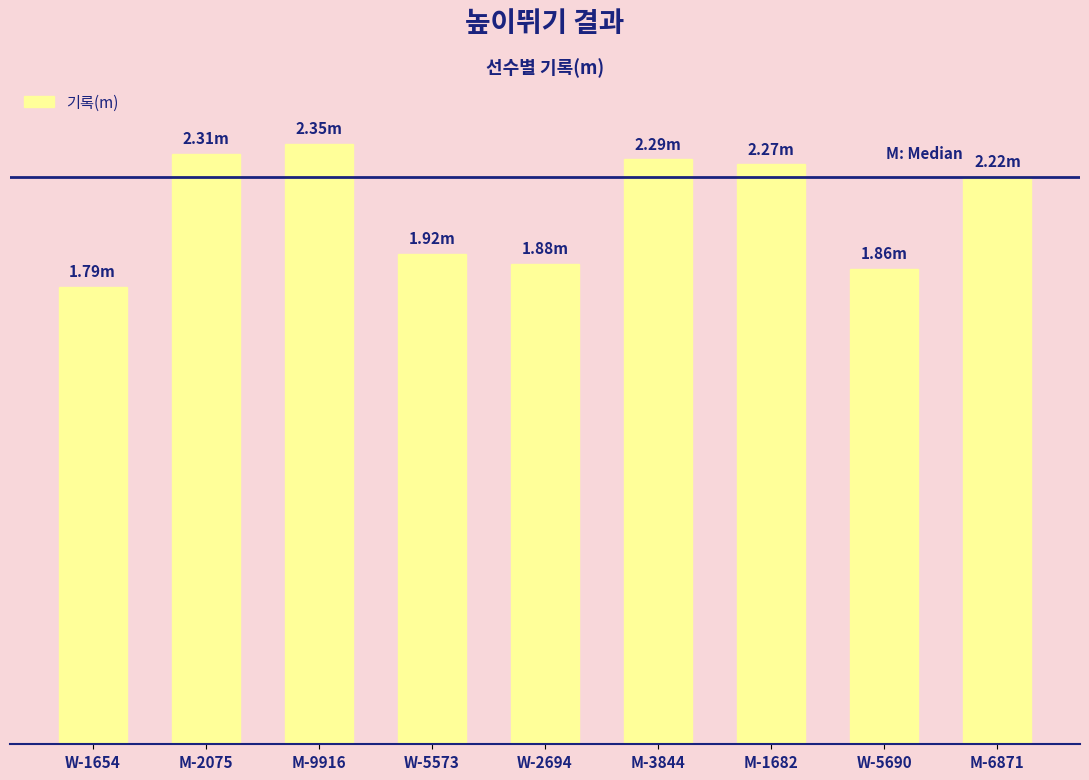

Does the chart contain any negative values?

No